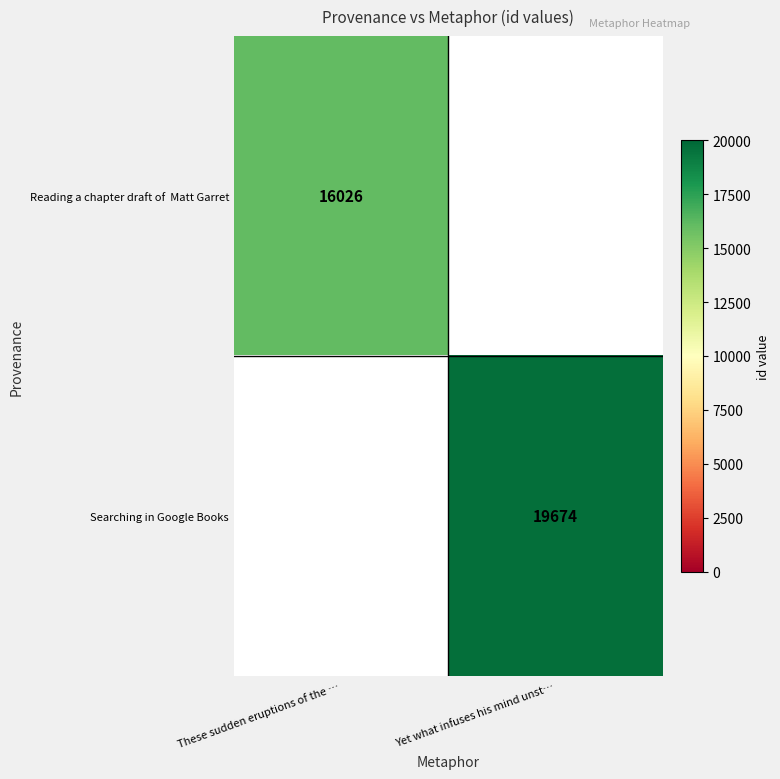

True or false: Searching in Google Books has a value of 19674 at Yet what infuses his mind unst….

True